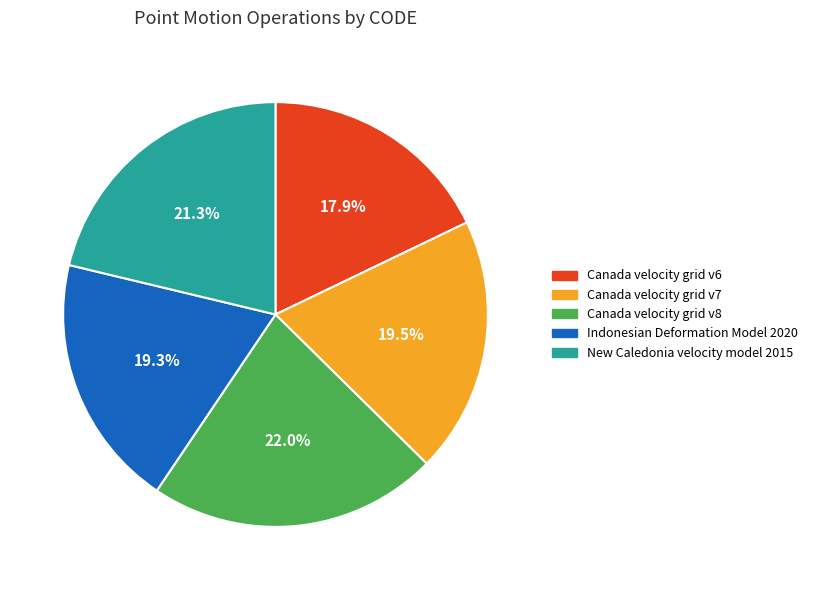

To the nearest percent, what portion does Indonesian Deformation Model 2020 represent?

19%